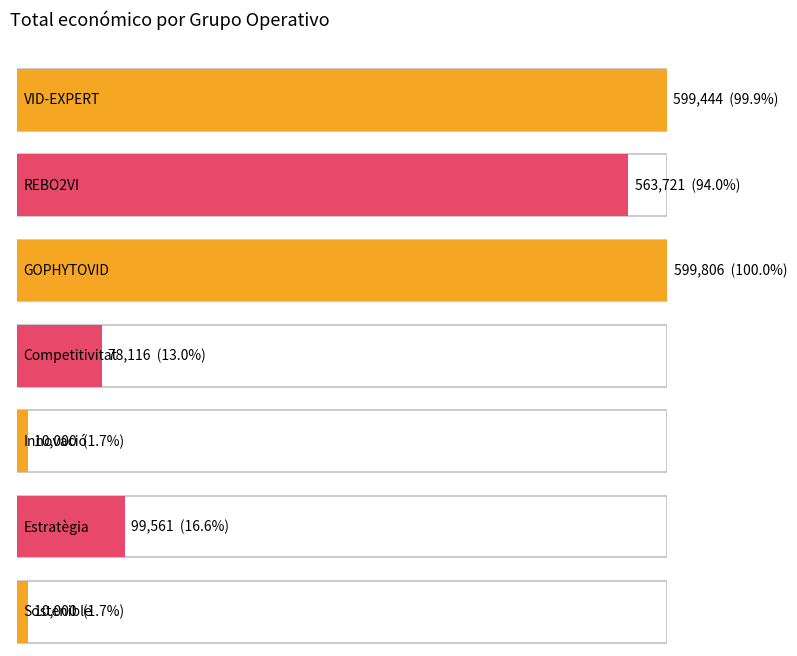

Reading right to left, what are all the values shown in this chart?

Sostenible=10000	Estratègia=99561	Innovació=10000	Competitivitat=78116	GOPHYTOVID=599806	REBO2VI=563721	VID-EXPERT=599444